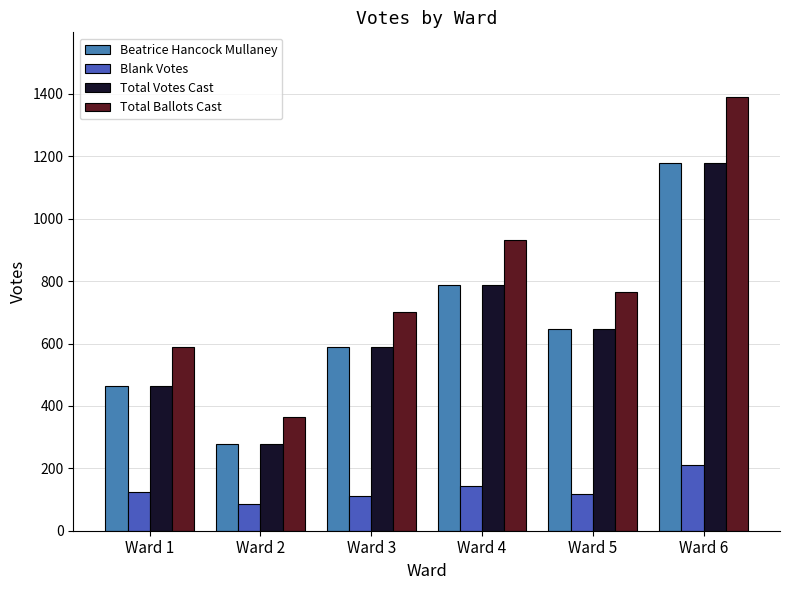

How many bars are there in total?

24